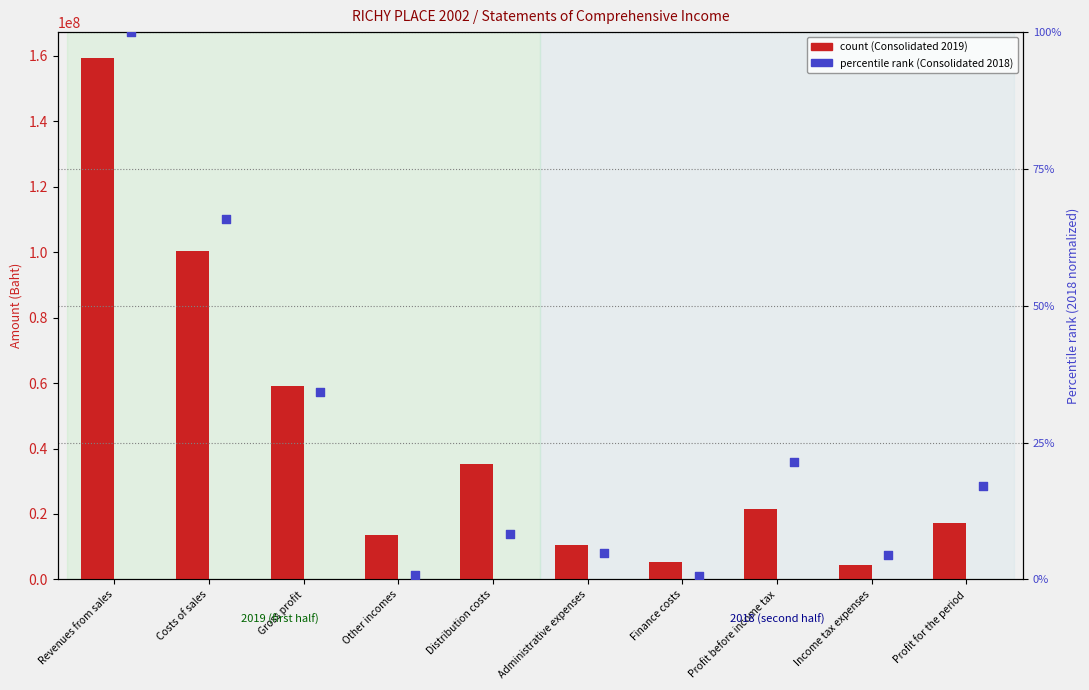

Which series reaches the minimum Y coordinate?

Consolidated 2018